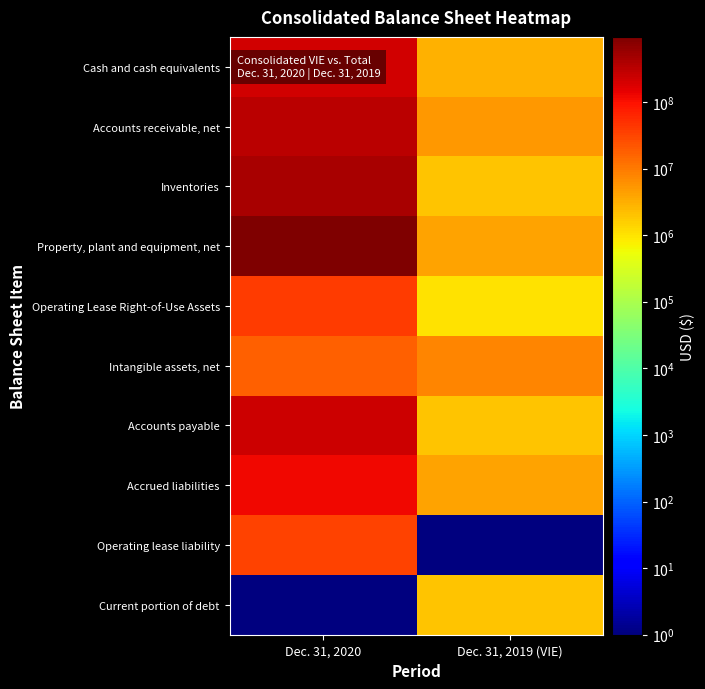

How many categories are shown in the chart?

2